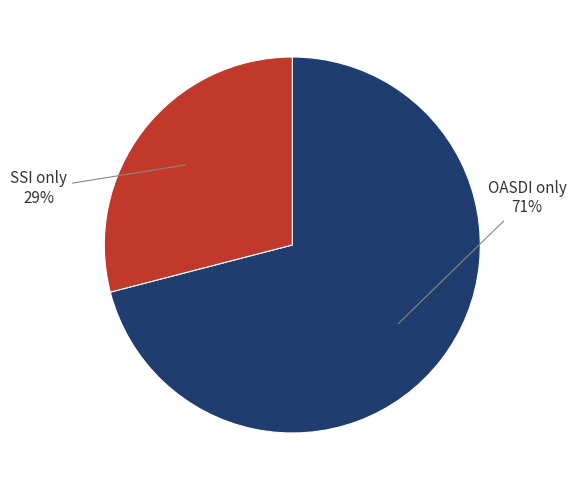

Between SSI only and OASDI only, which is larger?

OASDI only